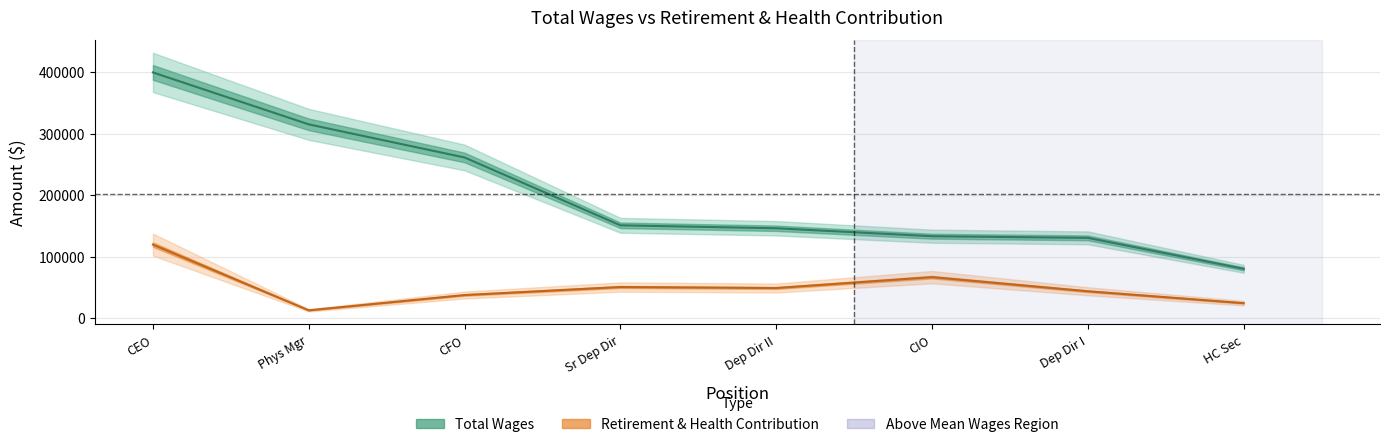

How many categories are shown in the chart?

8